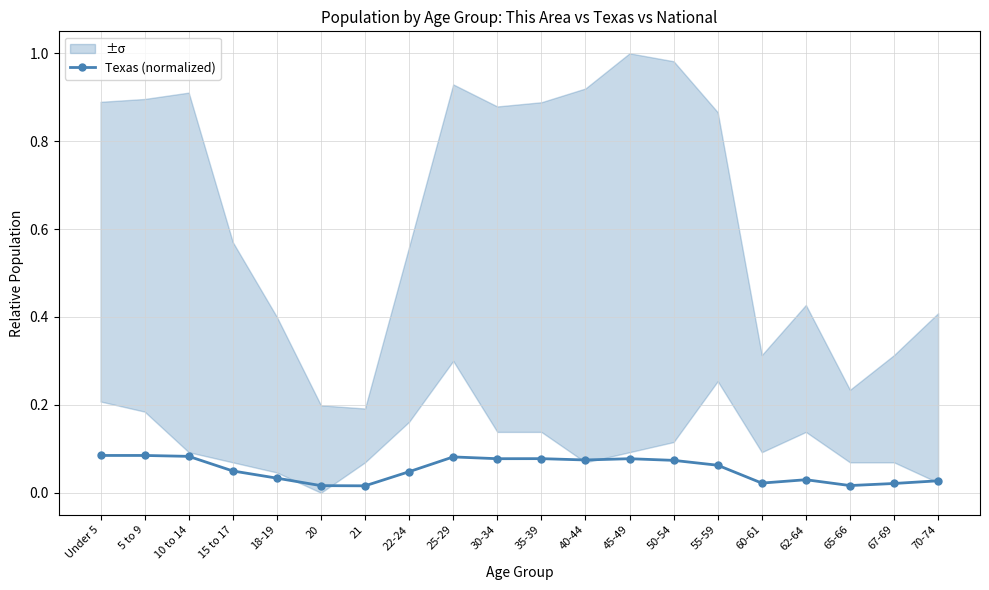

Does the chart have visible grid lines?

Yes